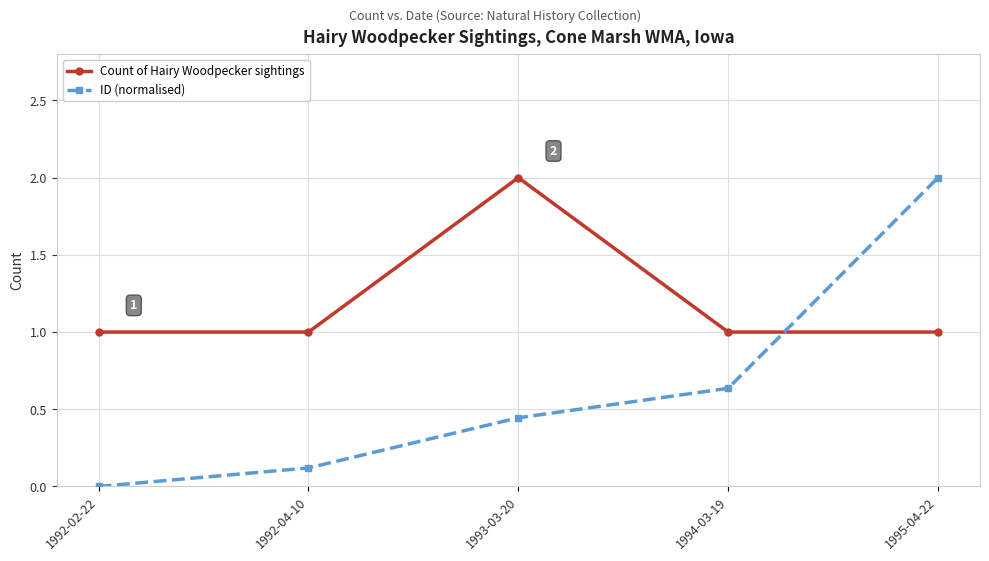

At which category does the chart reach its minimum across all series?

1992-02-22